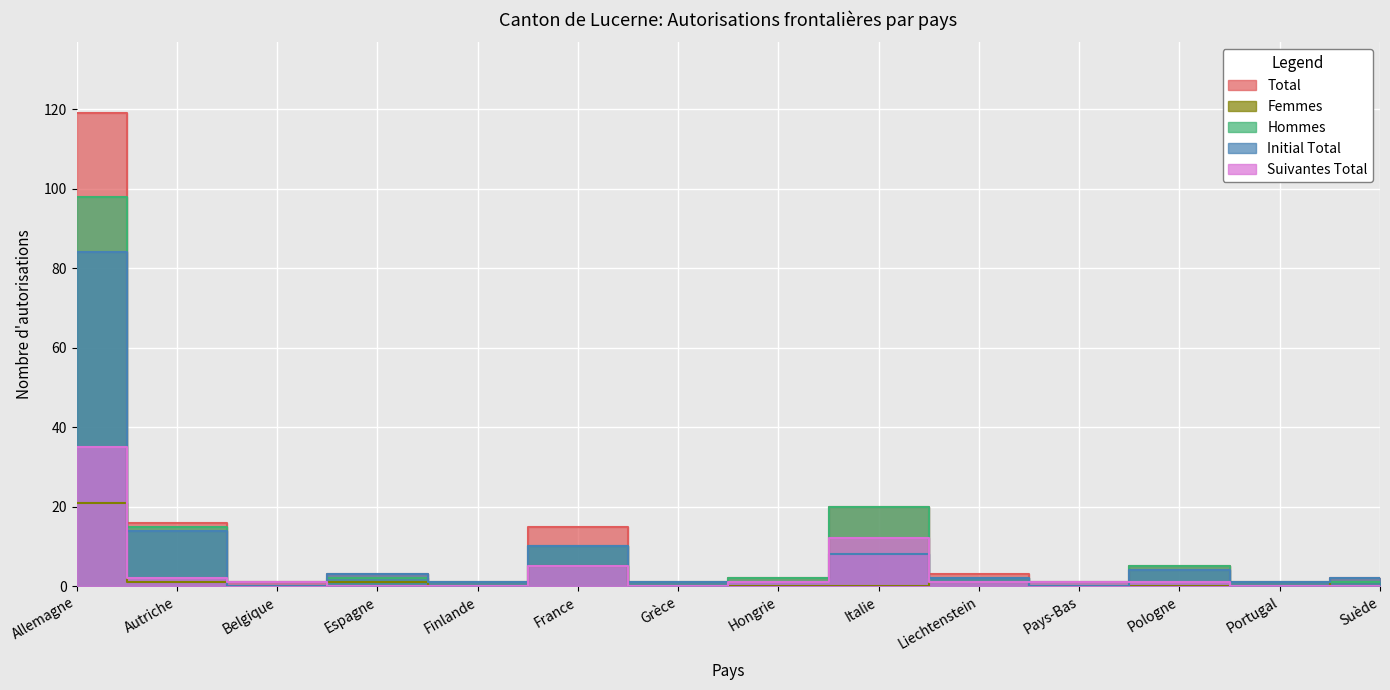

What is the maximum value for Hommes?

98